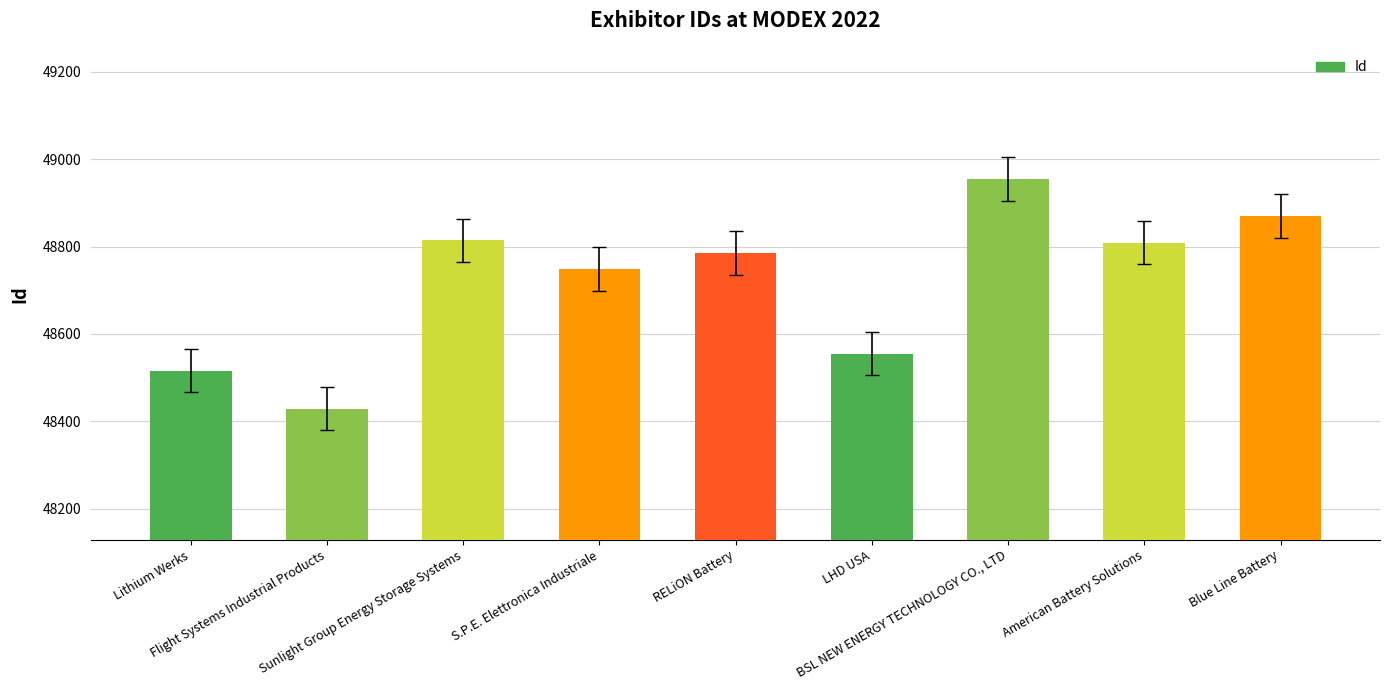

What is the label of the 3rd bar from the right?

BSL NEW ENERGY TECHNOLOGY CO., LTD